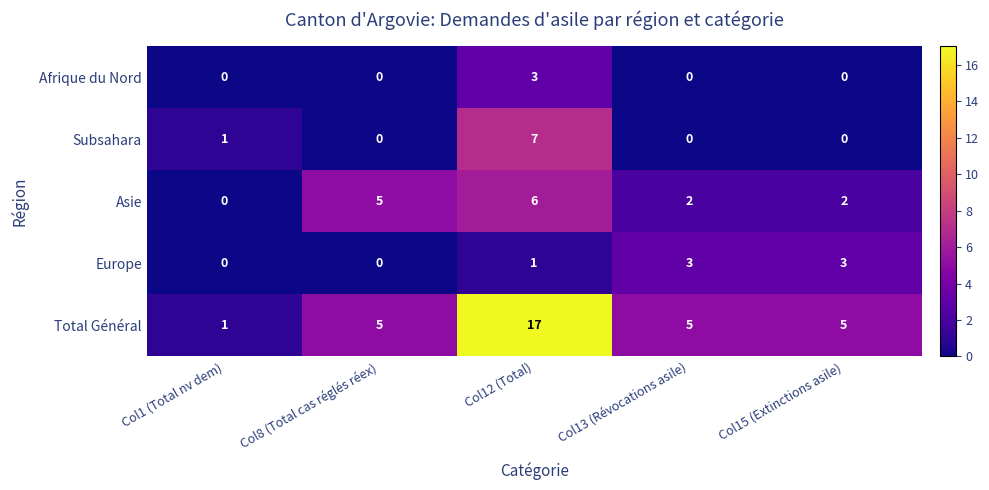

How many distinct data groups are displayed?

5